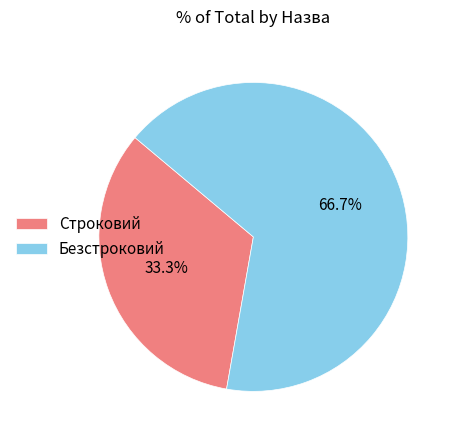

How many segments does this pie chart have?

2